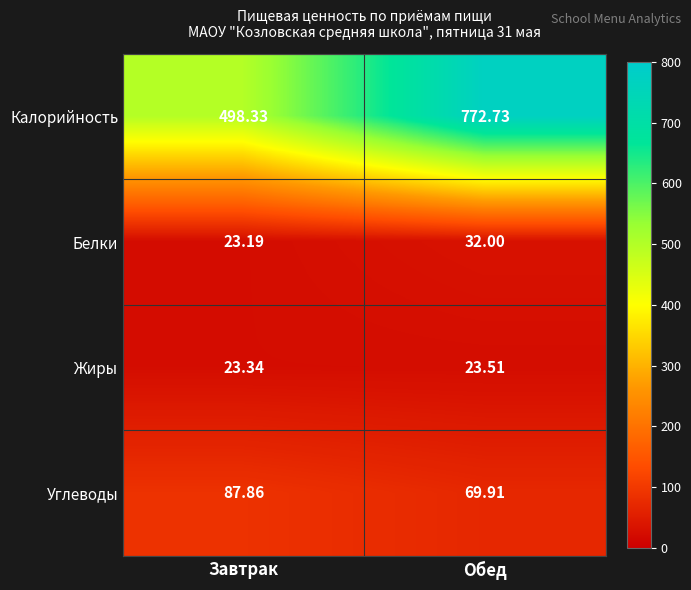

What is the total value across all series at Завтрак?

632.7